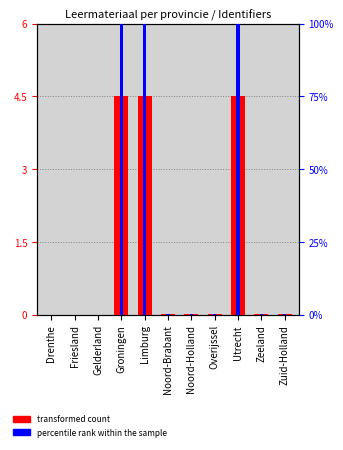

Are the bars grouped side by side (vs. stacked)?

Yes